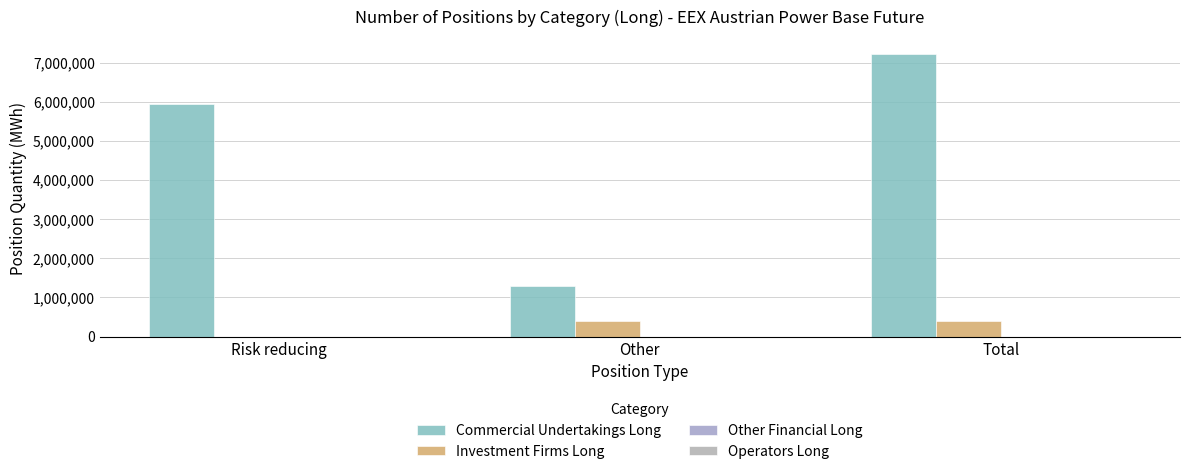

What is the spread (max minus min) of values at Risk reducing?

5929771